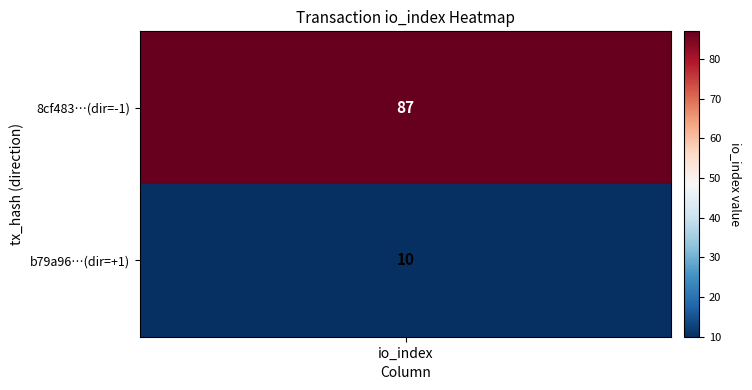

Between 0 and 1, which is larger?

1